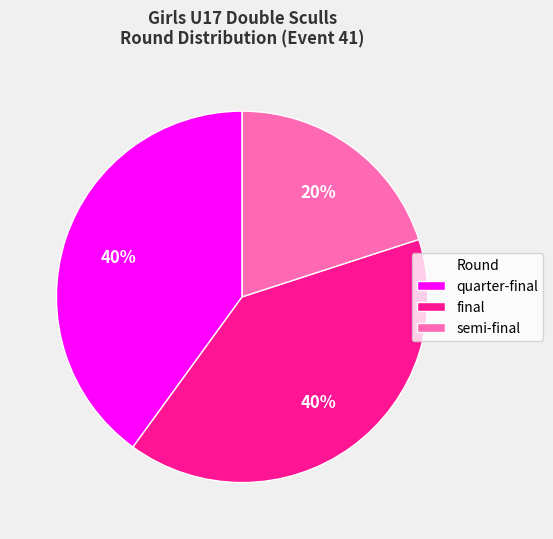

How many segments does this pie chart have?

3